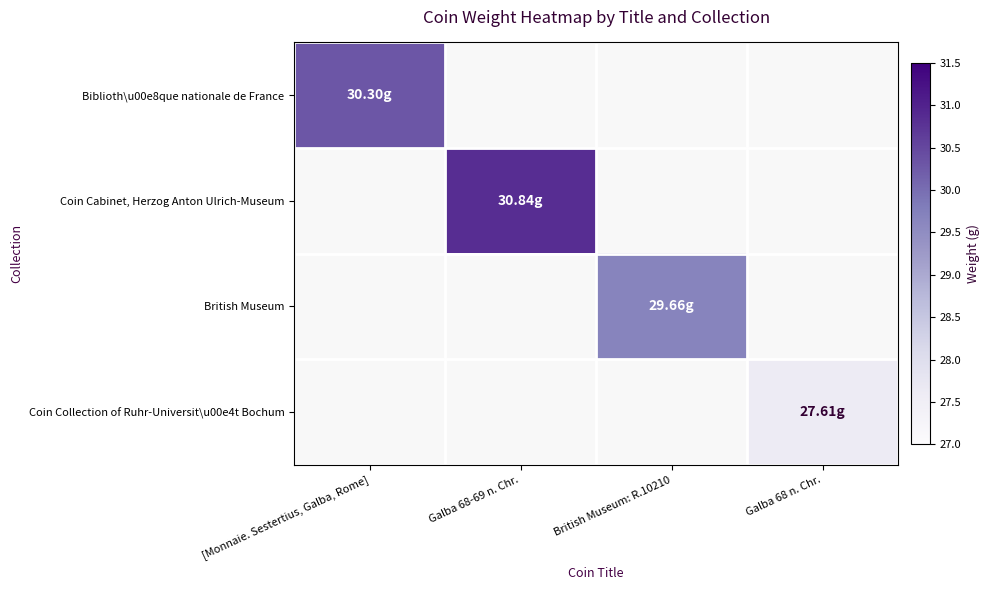

How many values in the British Museum series exceed 29?

1